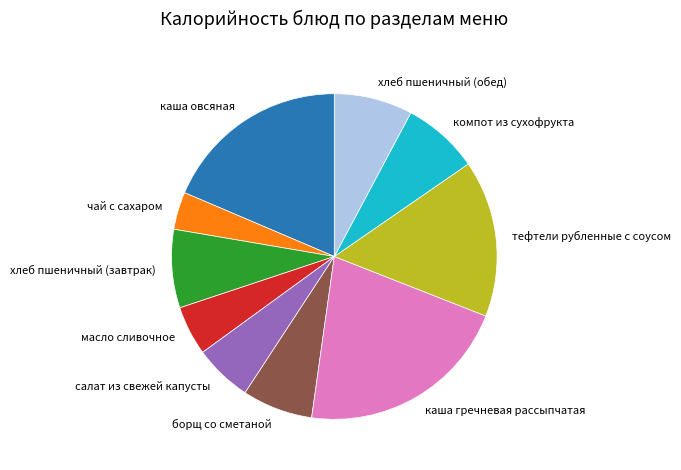

Combined, do компот из сухофрукта and тефтели рубленные с соусом account for over 50%?

No